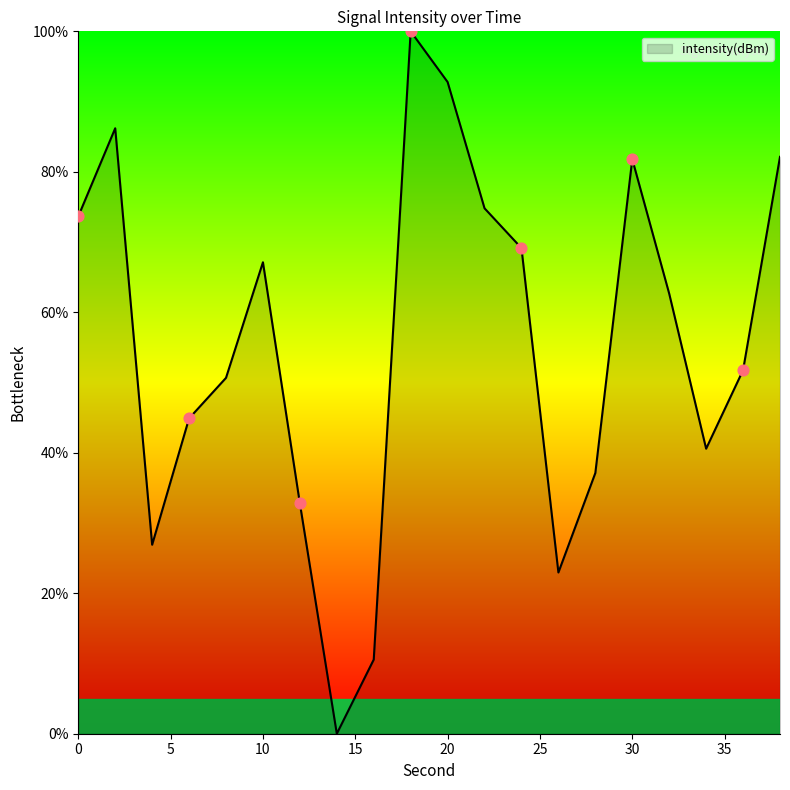

What is the maximum value shown in the chart?

100.0